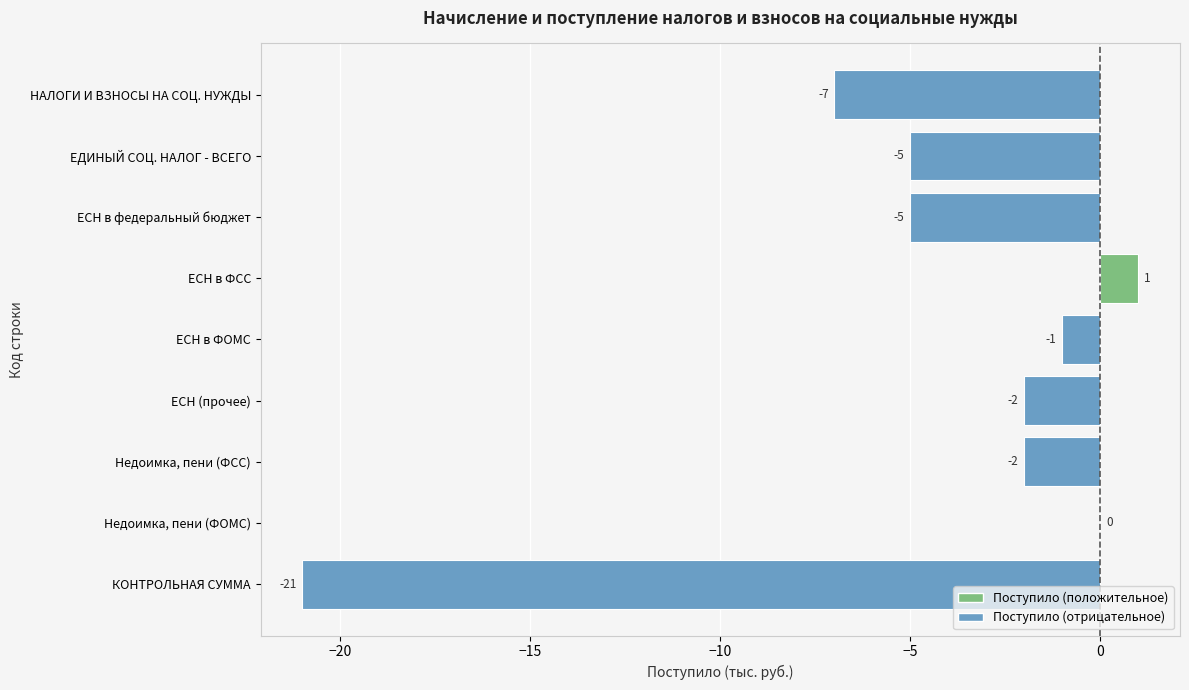

What is the sum of the values at ЕСН (прочее) and КОНТРОЛЬНАЯ СУММА?

-23